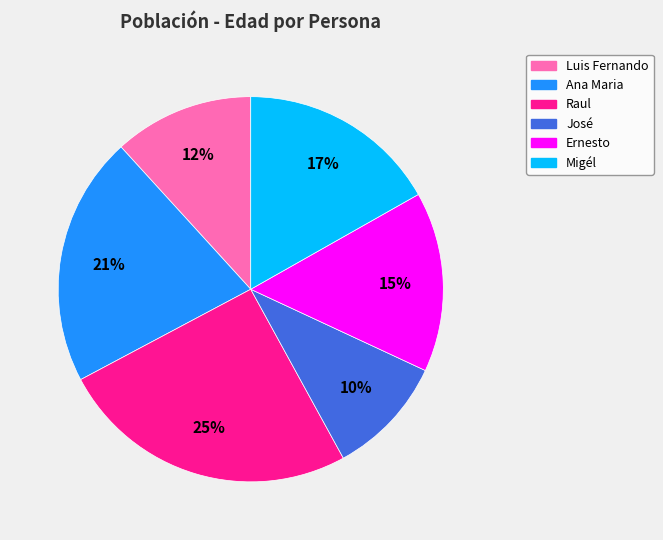

Which category has the smallest portion of the pie?

José